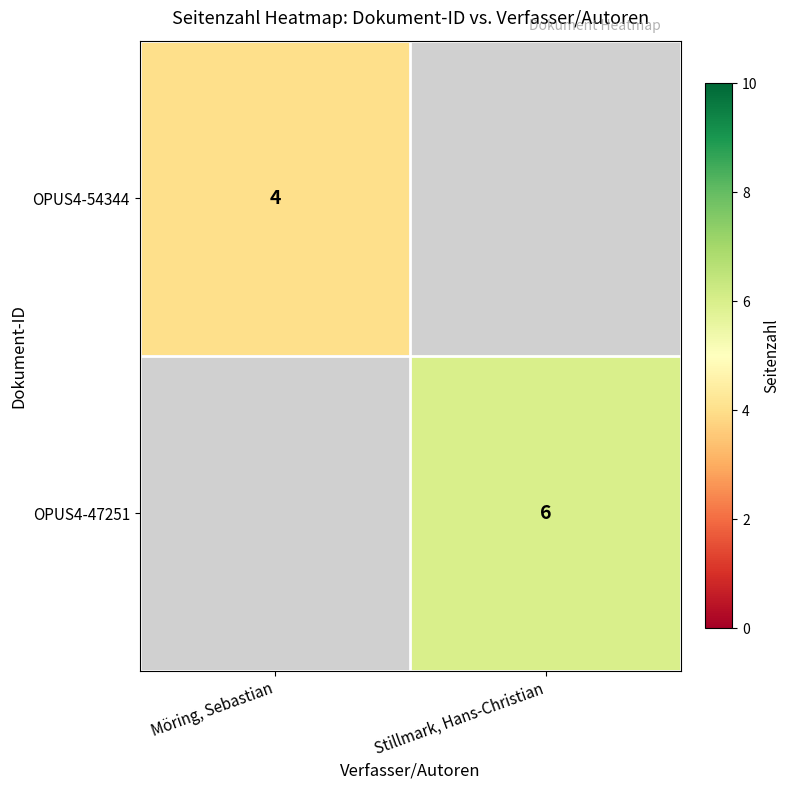

Which label corresponds to the largest value in the chart?

Stillmark, Hans-Christian